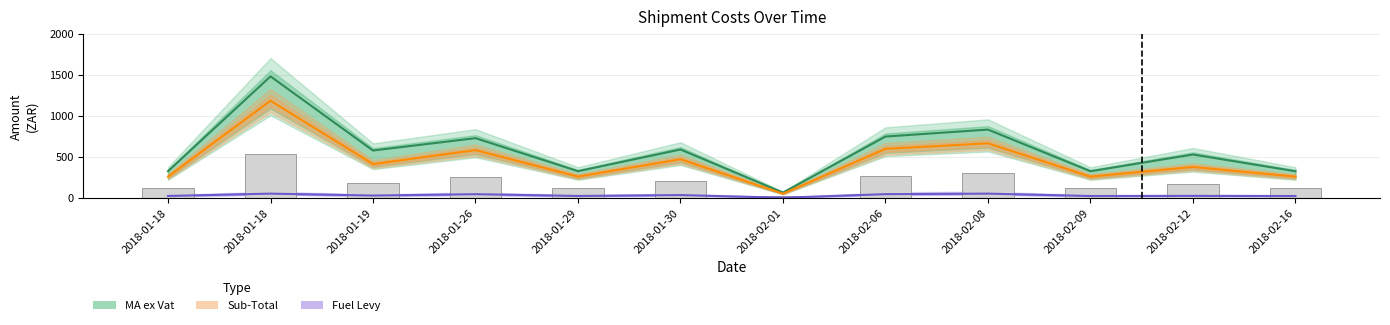

Are the bars grouped side by side (vs. stacked)?

Yes